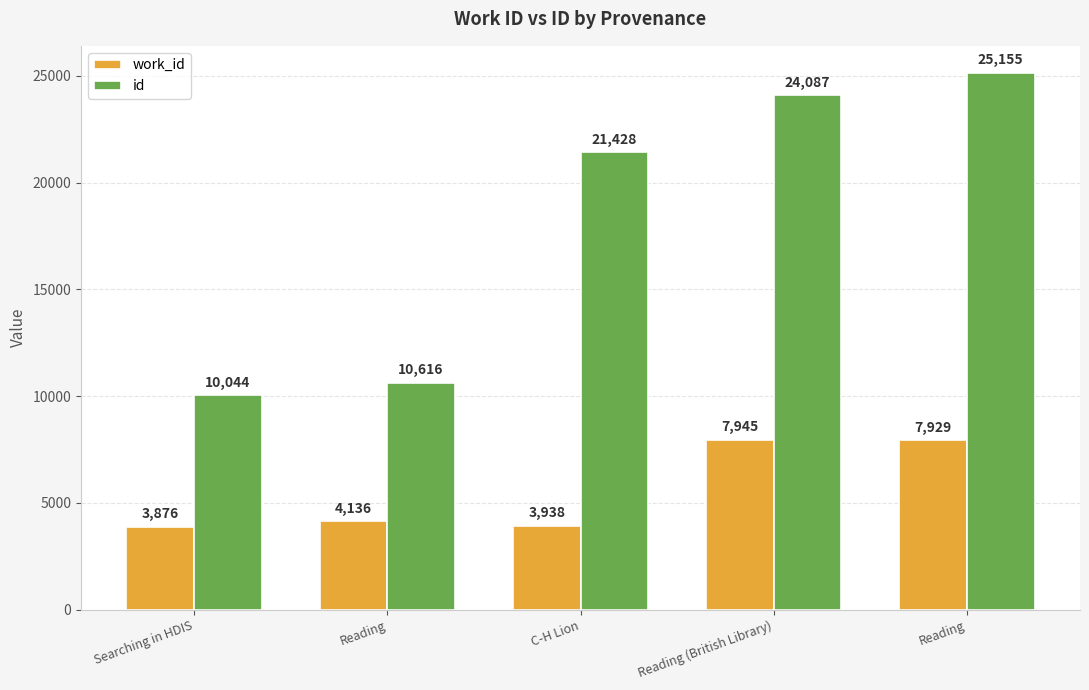

Does the chart contain stacked bars?

No